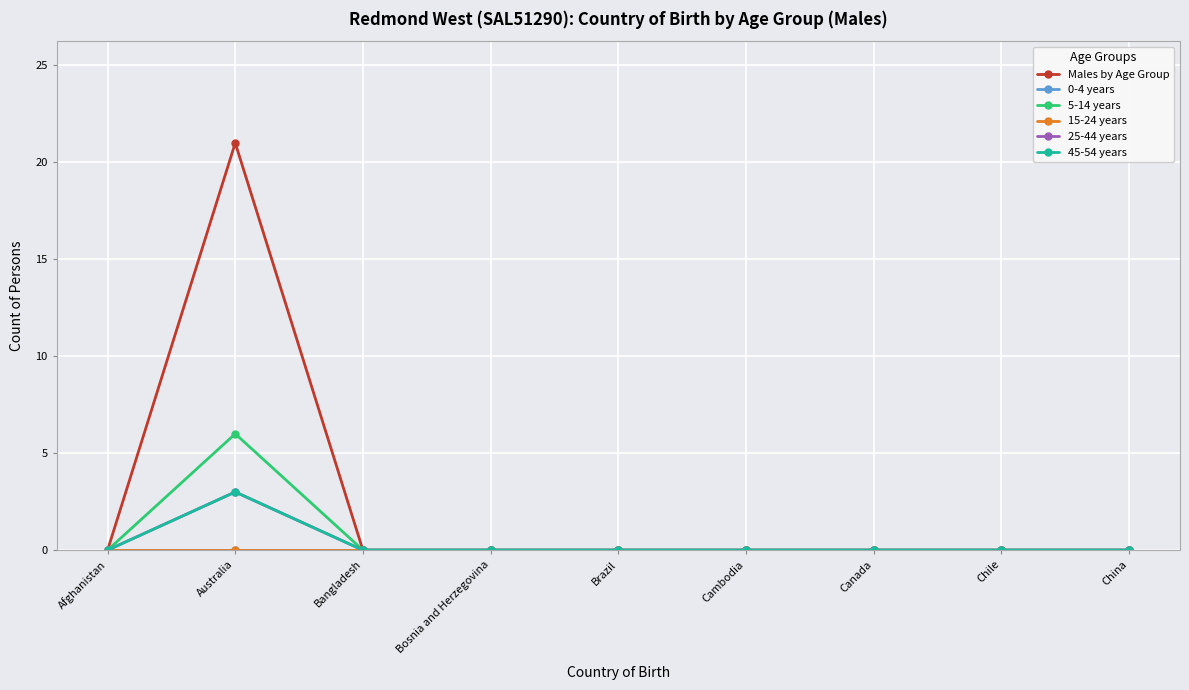

True or false: 5-14 years and 25-44 years intersect in this chart.

False